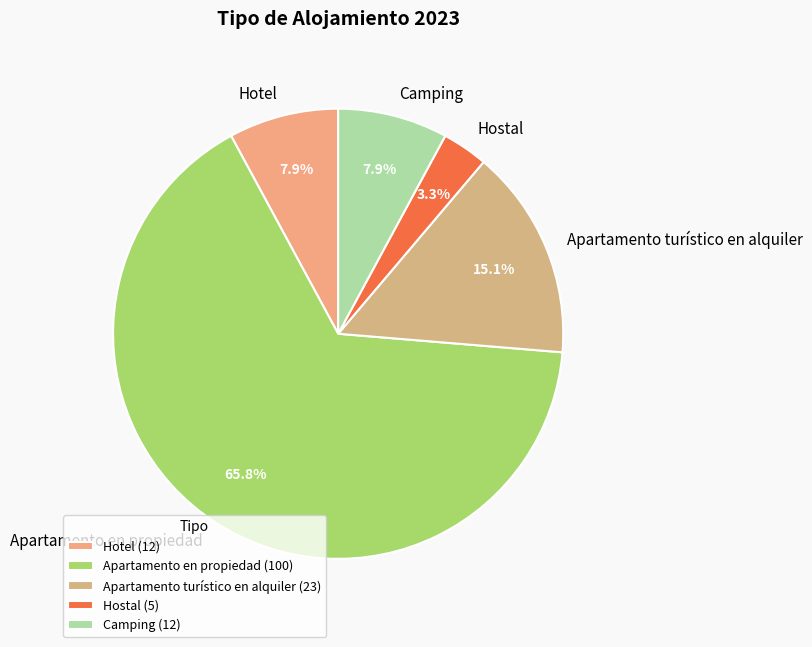

How many segments does this pie chart have?

5